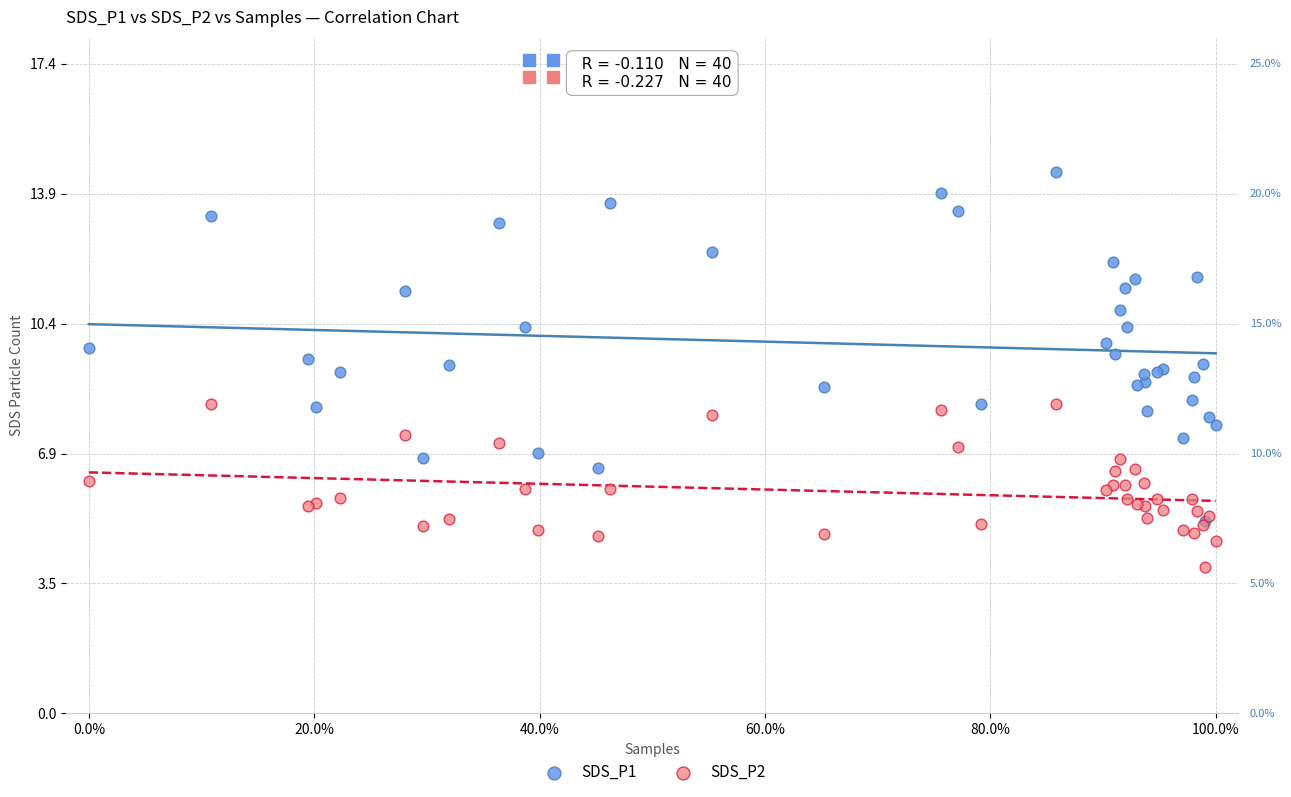

Which series contains the lowest Y value?

SDS_P2